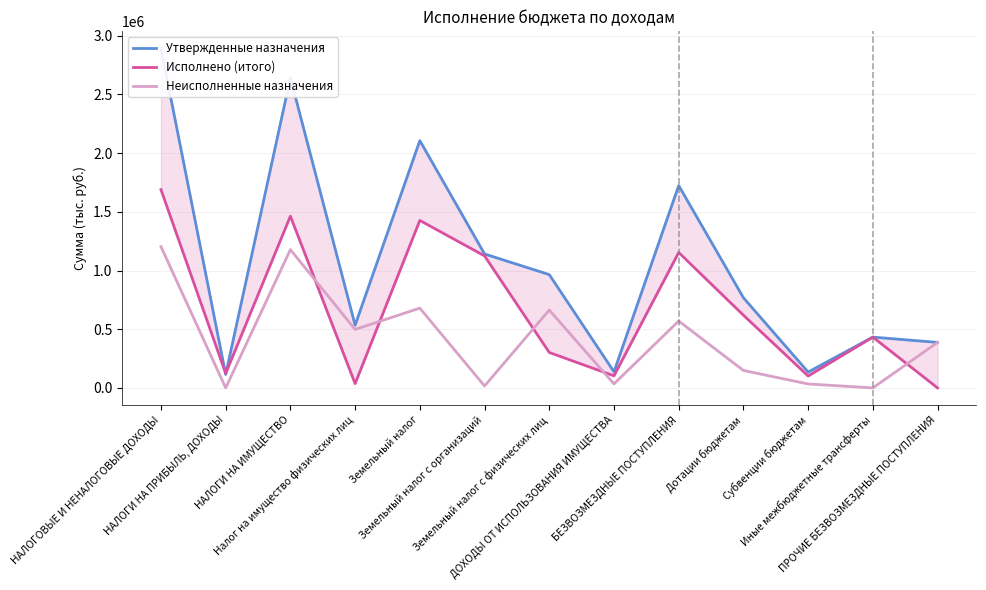

True or false: Утвержденные назначения and Неисполненные назначения cross at least once.

False